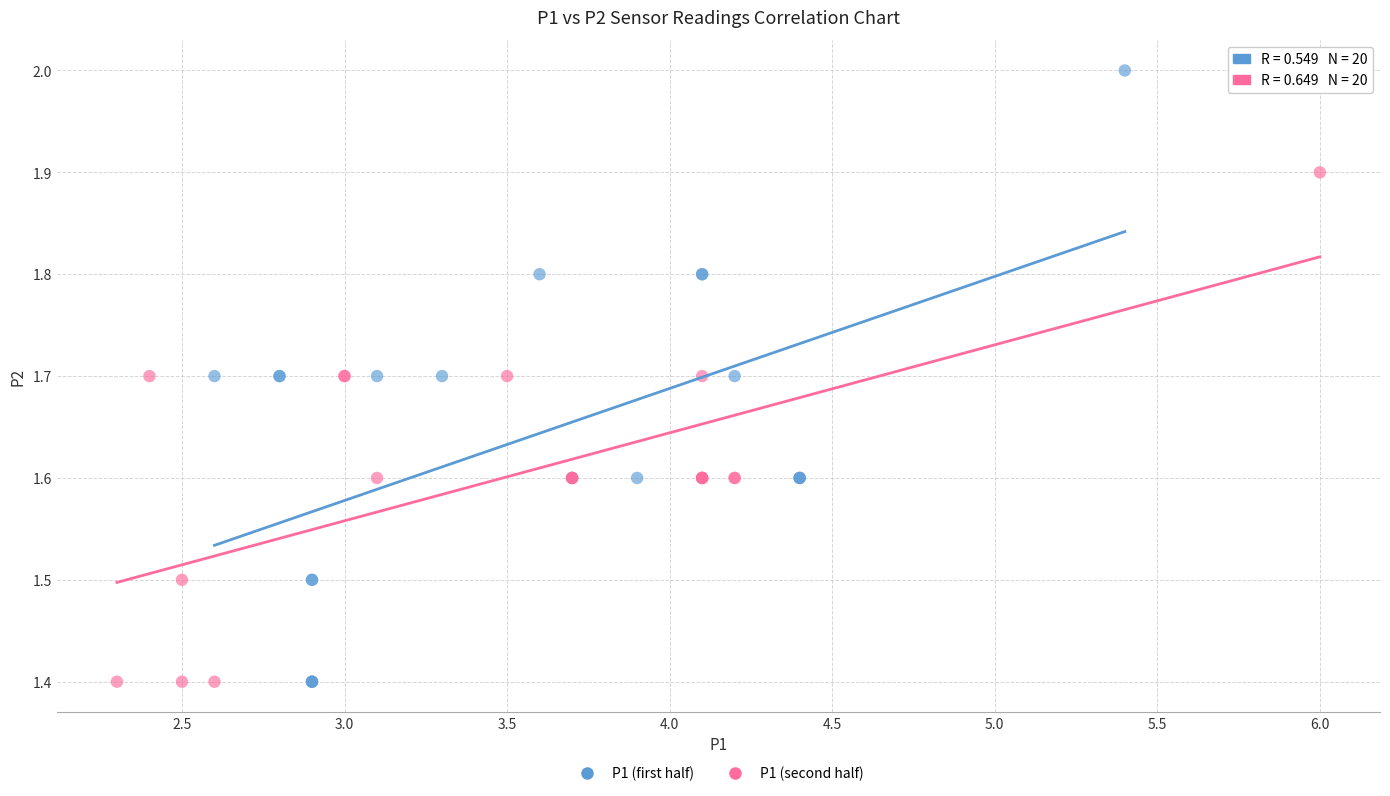

Which series reaches the maximum Y coordinate?

P1 (first half)